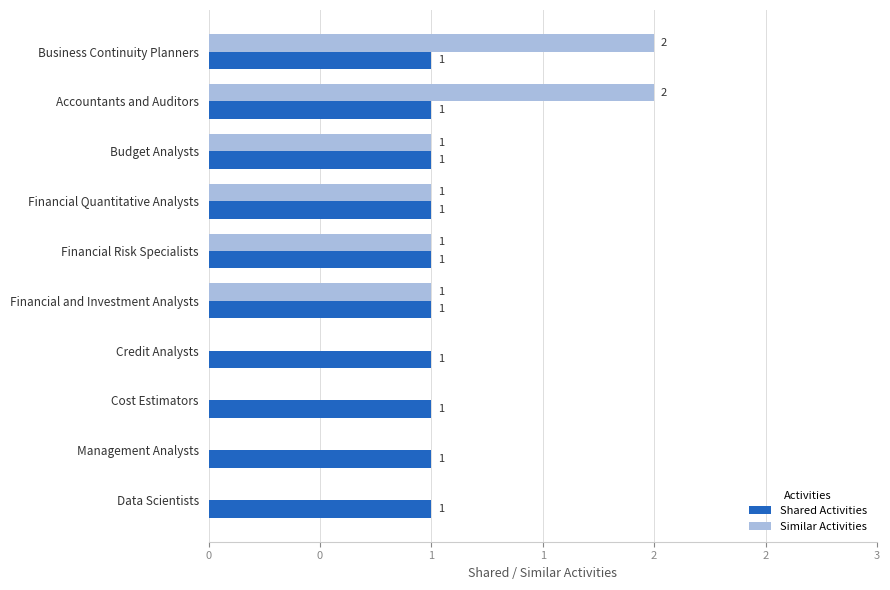

What are all the series names shown in the legend?

Shared Activities, Similar Activities